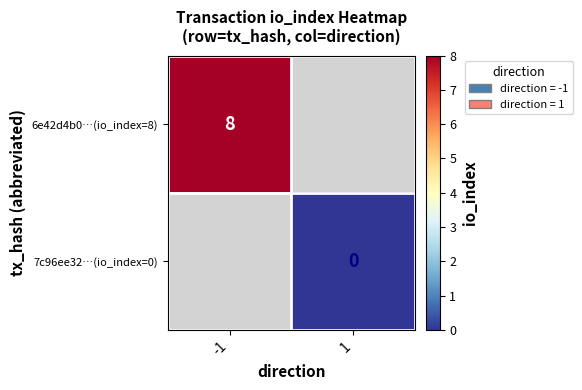

Is it true that 6e42d4b0…(io_index=8) equals 8 at -1?

True